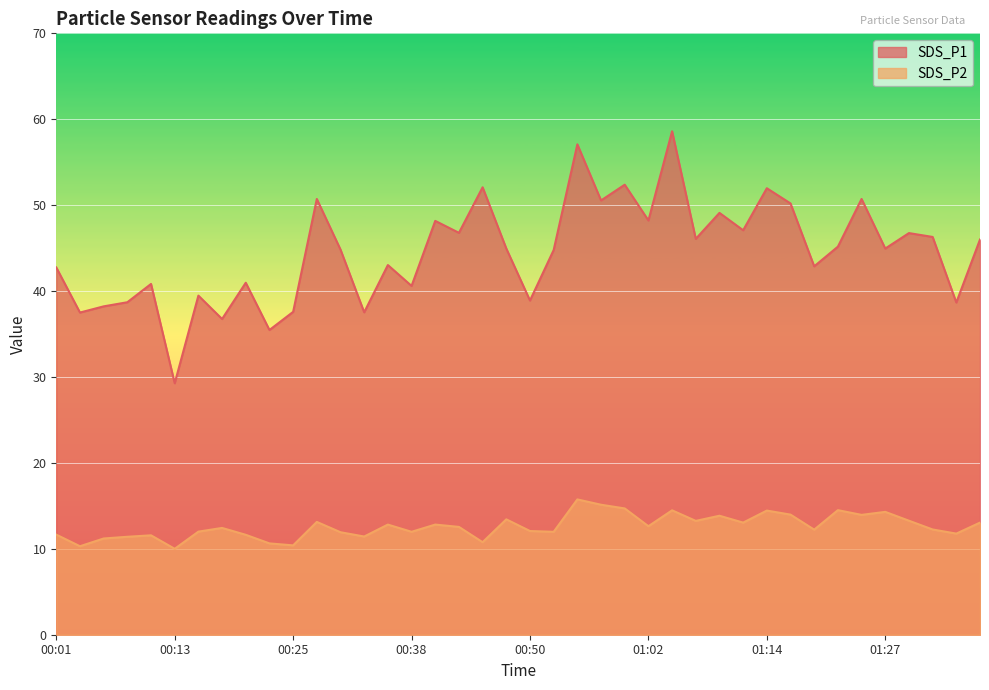

How many data points does each series have?

40